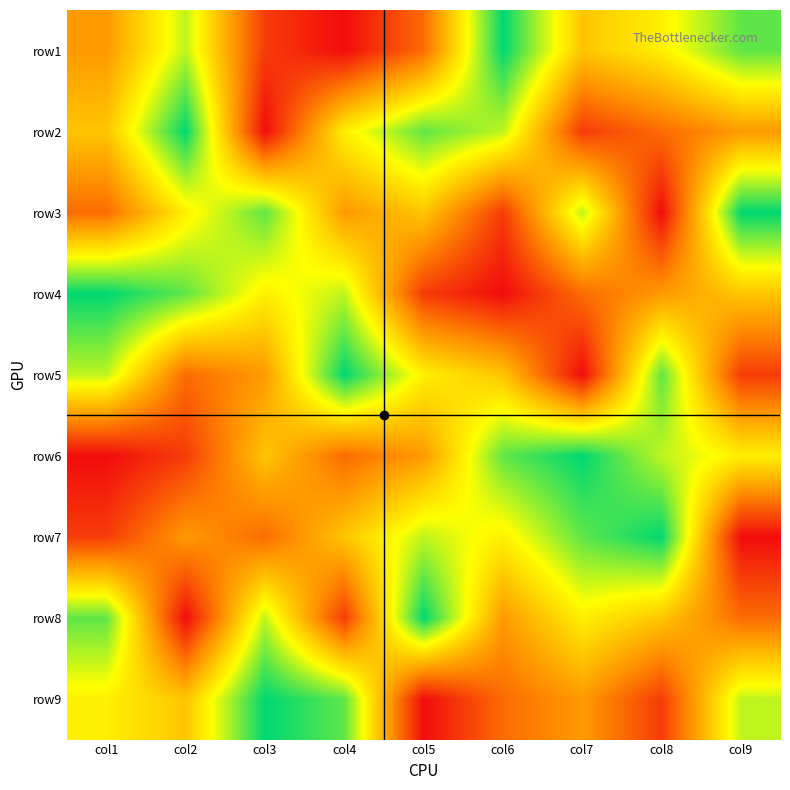

What is the maximum value shown in the chart?

9